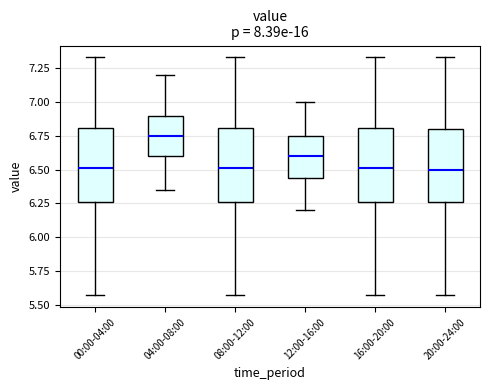

Where does the upper whisker of the box for 20:00-24:00 end on the y-axis? The values are not printed on the chart, so give them approximately, as read against the axis.

7.35